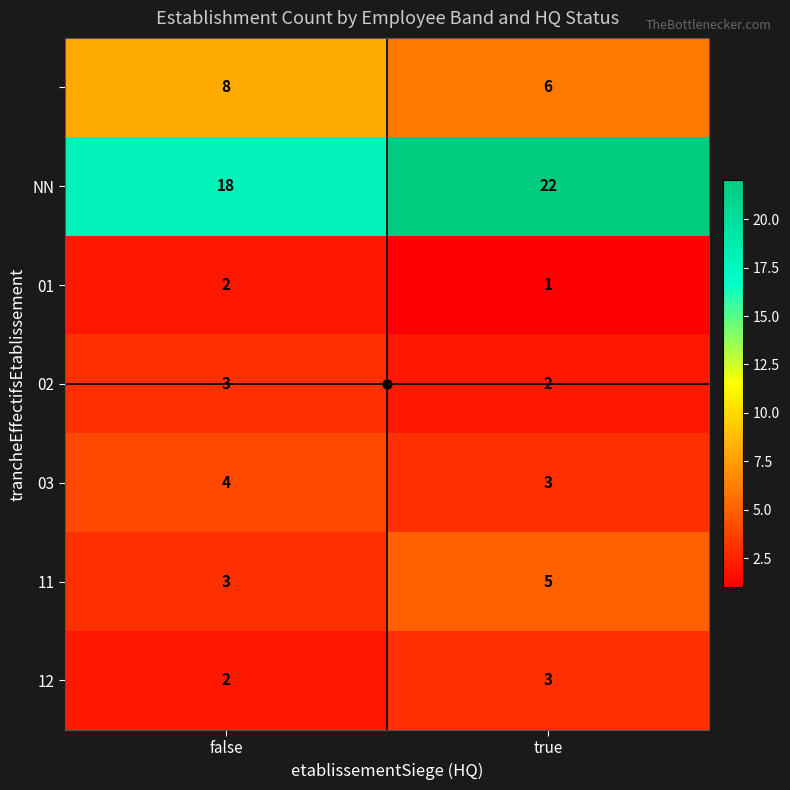

What is the spread (max minus min) of values at true?

21